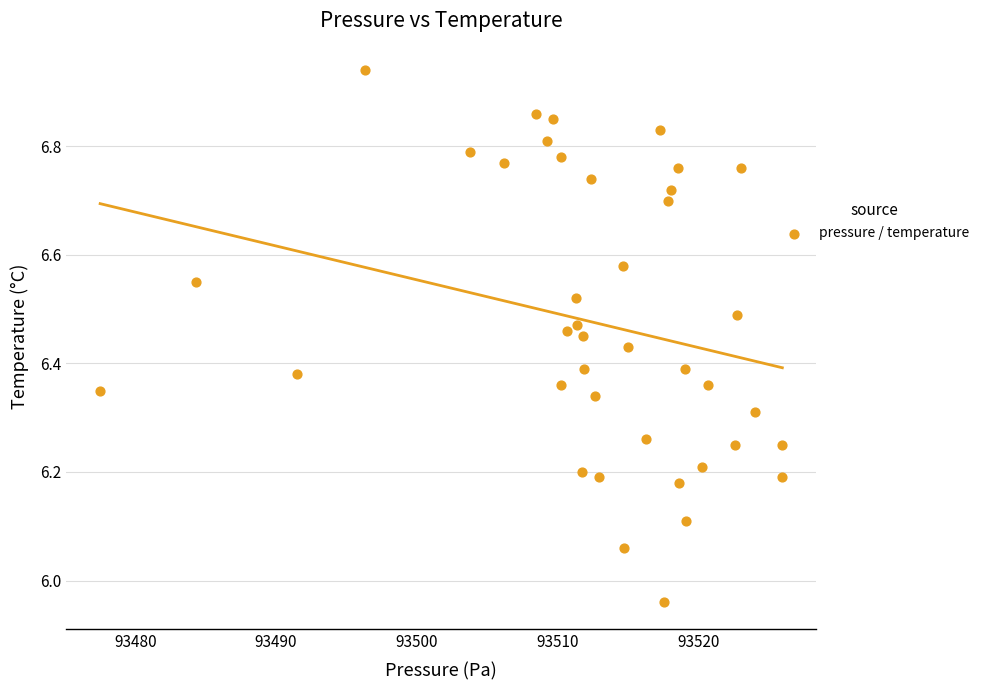

What is the range of Y values (max minus min)?

1.0